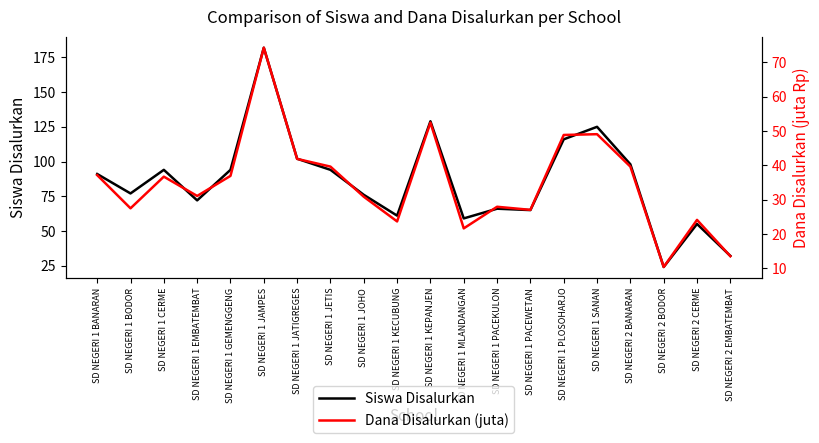

How many lines are shown in the chart?

2